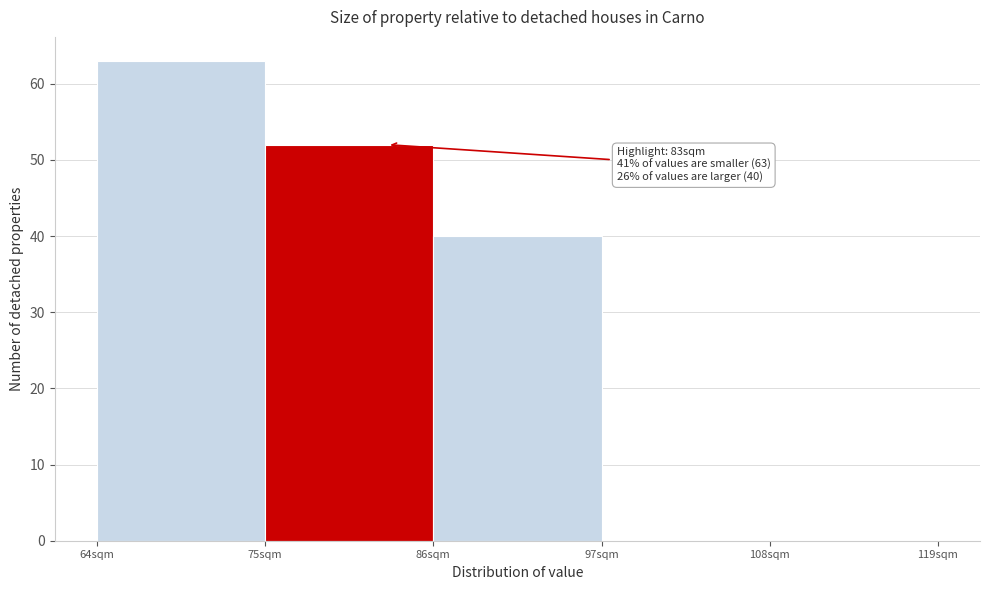

Over which range of the x-axis is the bar tallest?

64 to 75